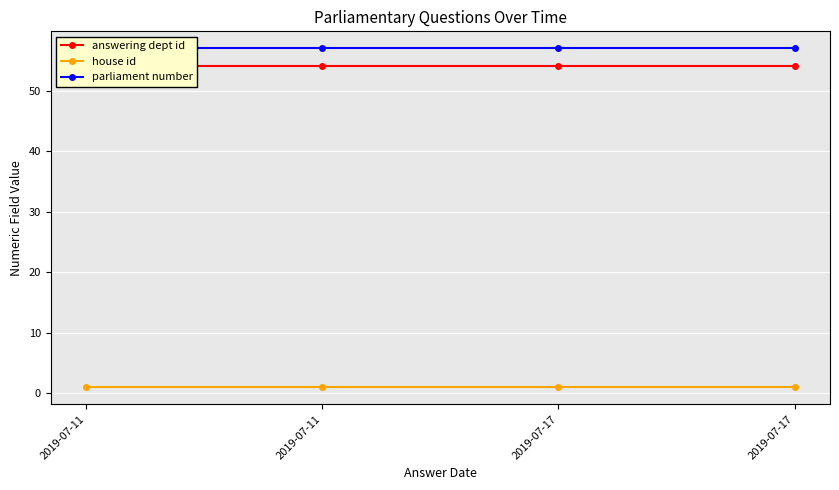

What is the maximum value shown in the chart?

57